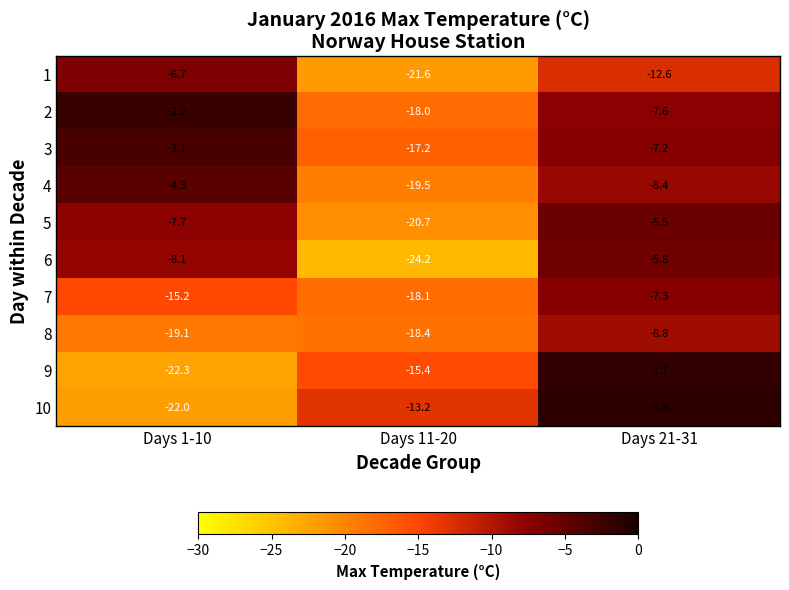

True or false: 2 has a value of -2.2 at Days 1-10.

True